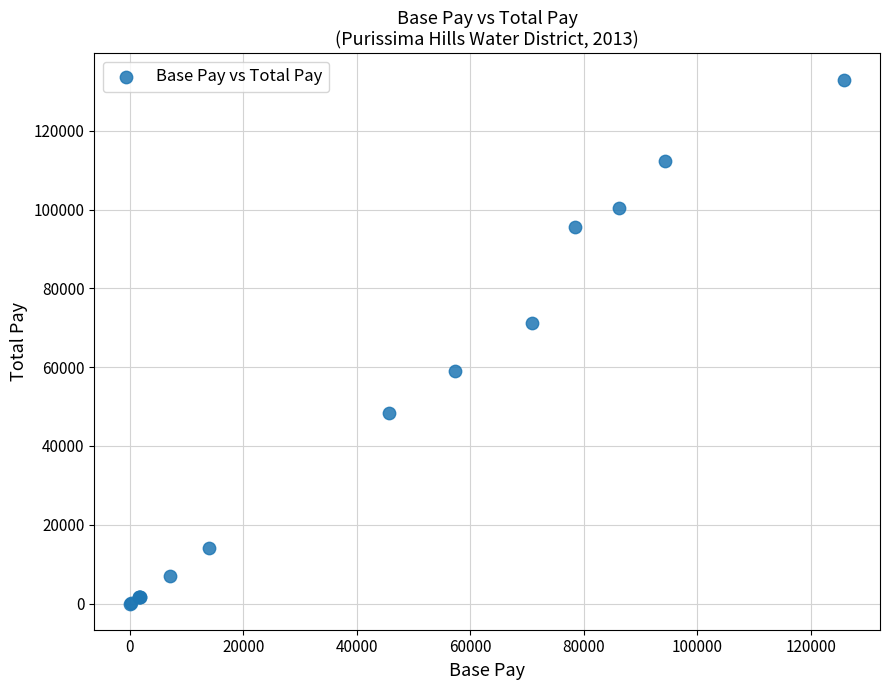

What Y value in the scatter plot is closest to 66494?

71269.3